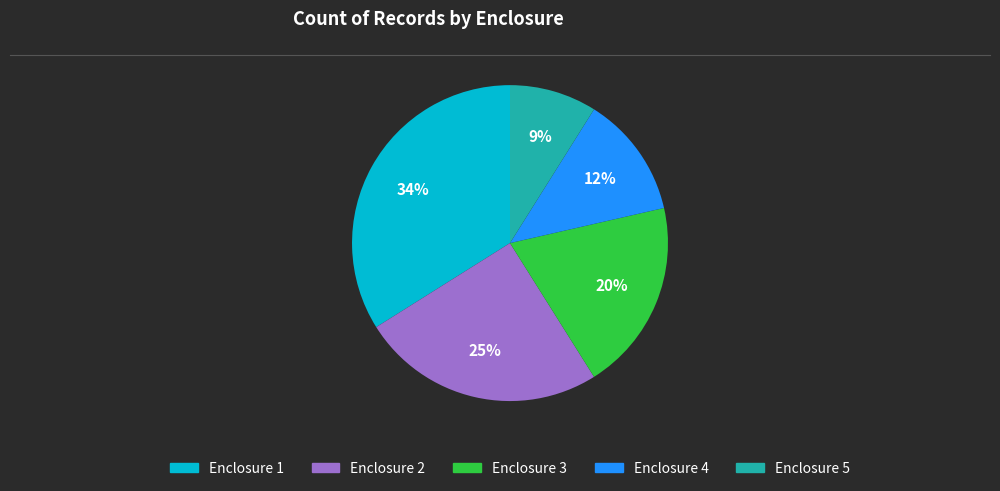

What percentage is the Enclosure 3 slice, to the nearest percent?

20%